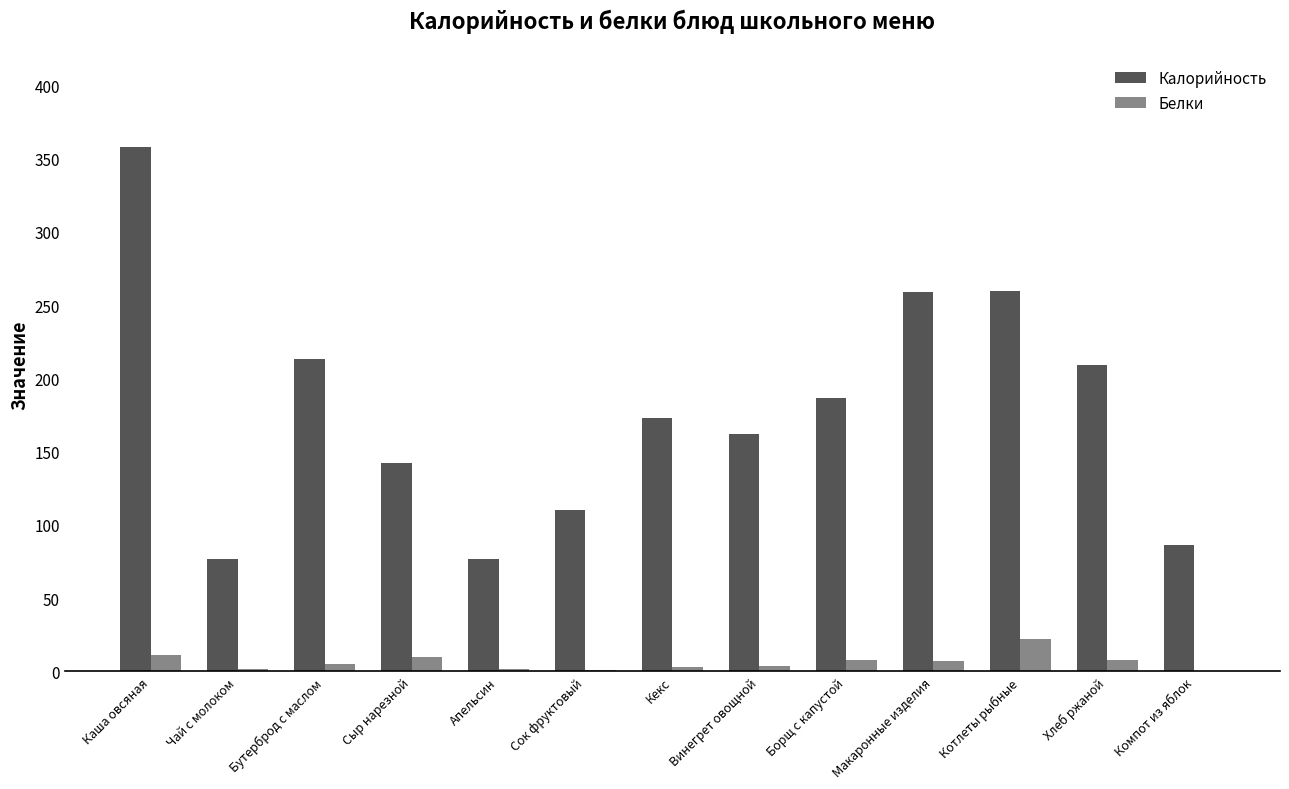

Are the bars horizontal?

No